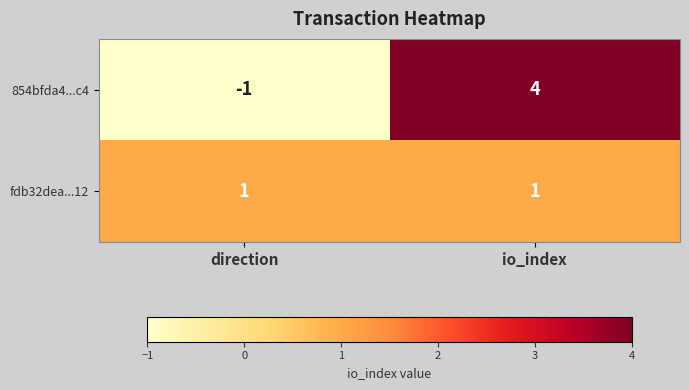

True or false: fdb32dea...12 has a value of 1 at io_index.

True